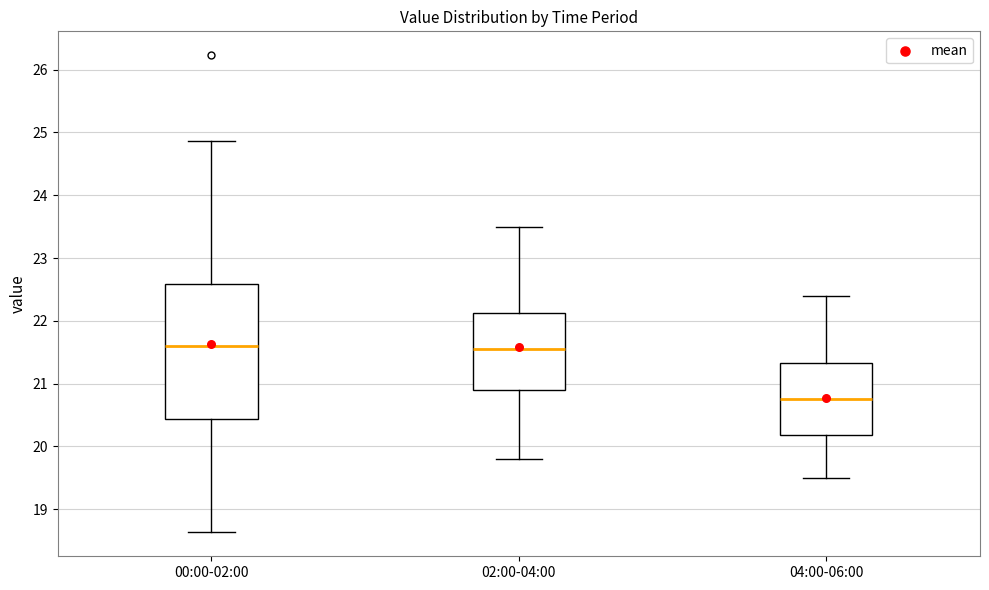

Where does the lower whisker of the box for 04:00-06:00 end on the y-axis? The values are not printed on the chart, so give them approximately, as read against the axis.

19.5